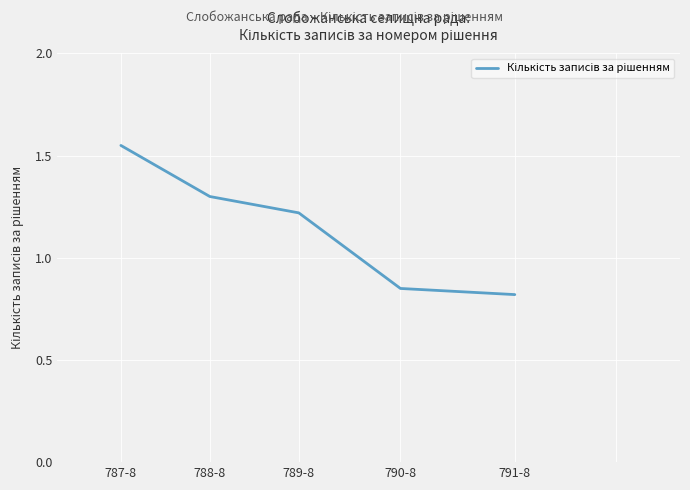

How many lines are shown in the chart?

1